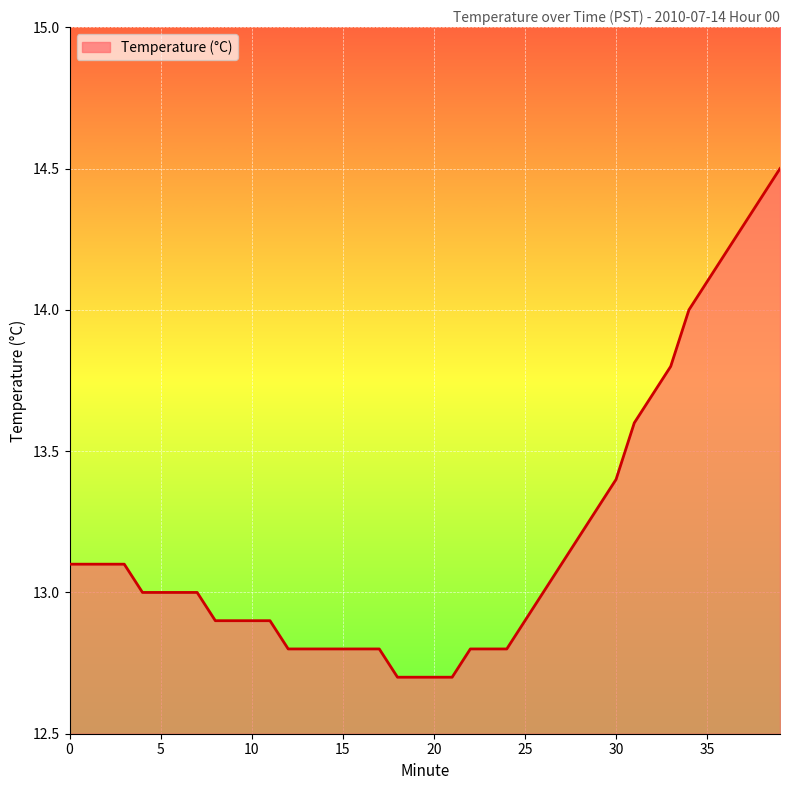

How many categories are shown in the chart?

40